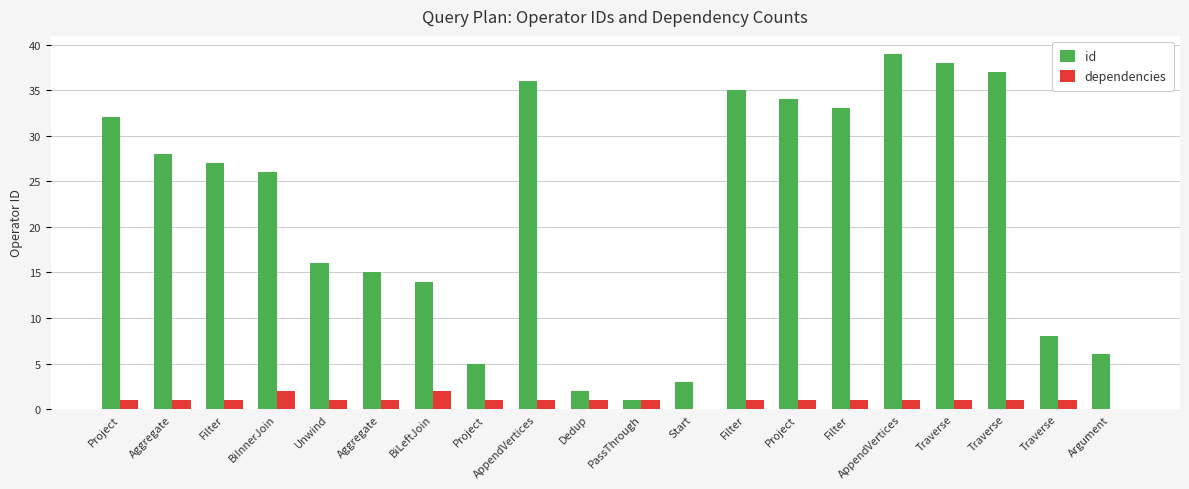

At AppendVertices, list the series in order from smallest to largest.

dependencies, id